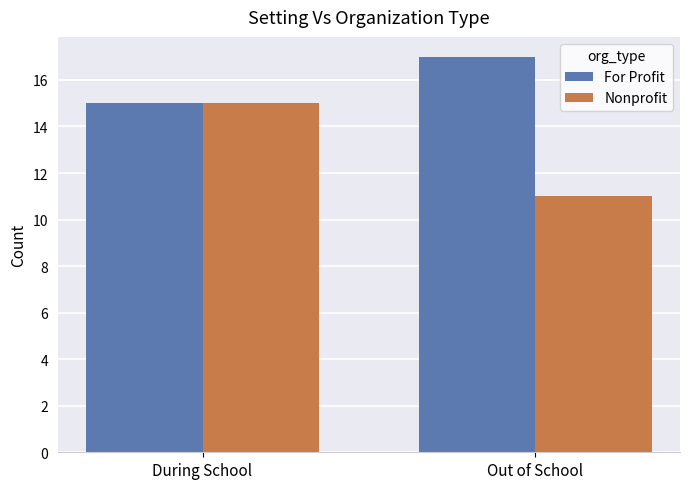

Is the value of For Profit at Out of School greater than the value of Nonprofit at Out of School?

Yes